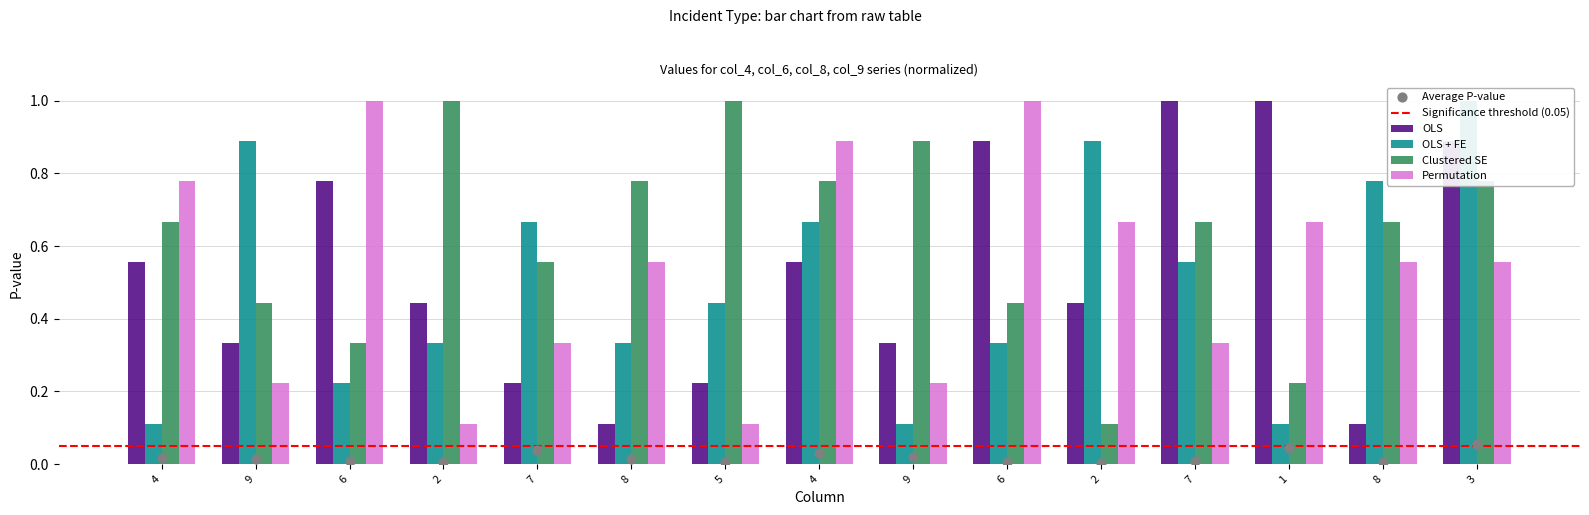

Is the value of Permutation at 5 greater than the value of OLS at 6?

No